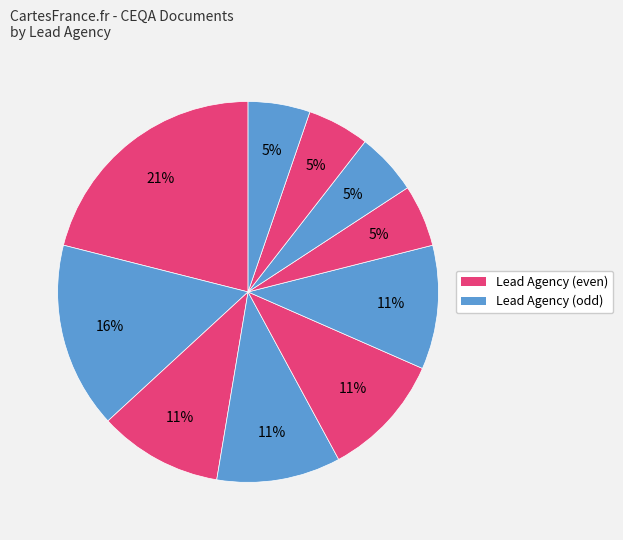

Is there any slice that represents more than half of the pie?

No